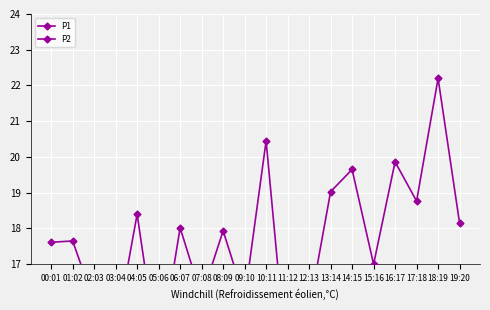

True or false: P1 has a value of 22.2 at 18:19.

True